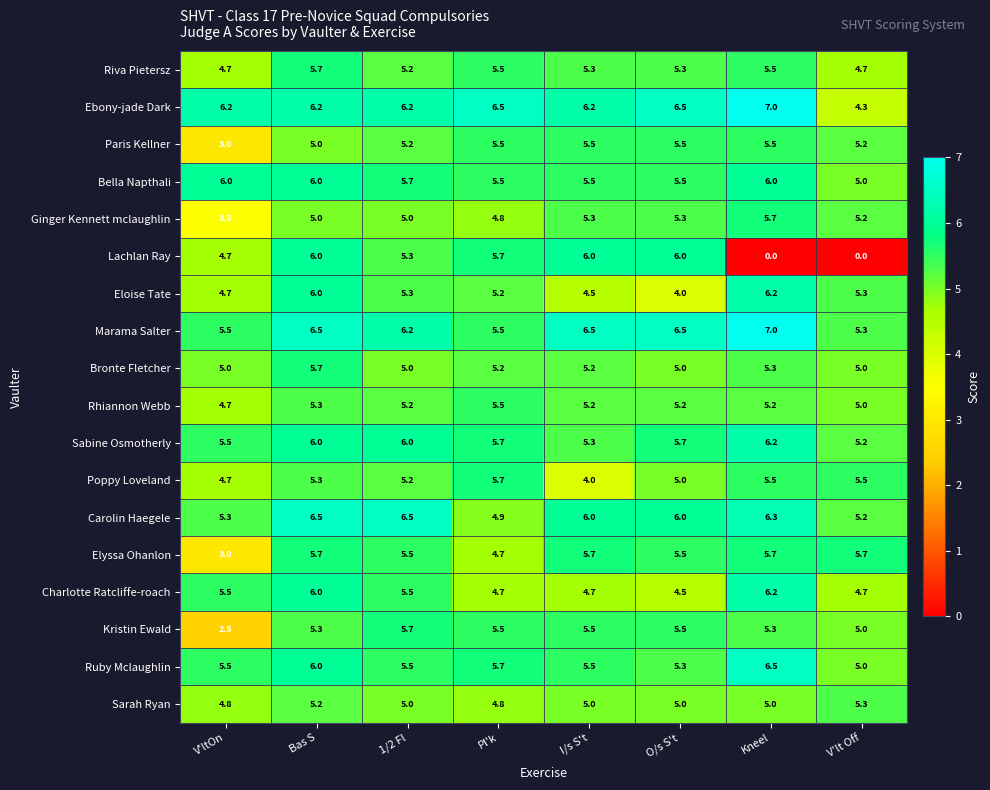

Is the value of Ginger Kennett mclaughlin at I/s S't greater than the value of Charlotte Ratcliffe-roach at O/s S't?

Yes